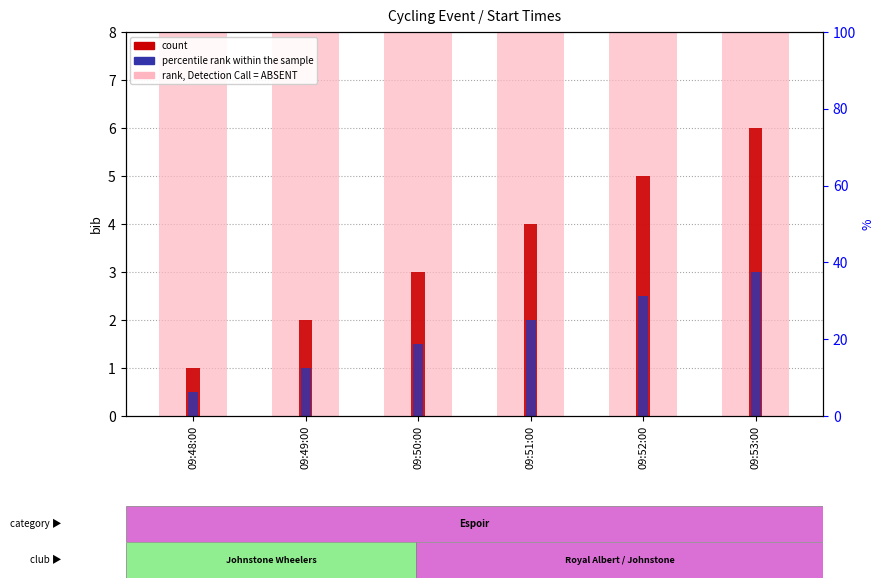

Reading left to right, extract all data points from this chart.

rank, Detection Call = ABSENT: 09:48:00=12.5	09:49:00=25.0	09:50:00=37.5	09:51:00=50.0	09:52:00=62.5	09:53:00=75.0
count: 09:48:00=1.0	09:49:00=2.0	09:50:00=3.0	09:51:00=4.0	09:52:00=5.0	09:53:00=6.0
percentile rank within the sample: 09:48:00=0.5	09:49:00=1.0	09:50:00=1.5	09:51:00=2.0	09:52:00=2.5	09:53:00=3.0